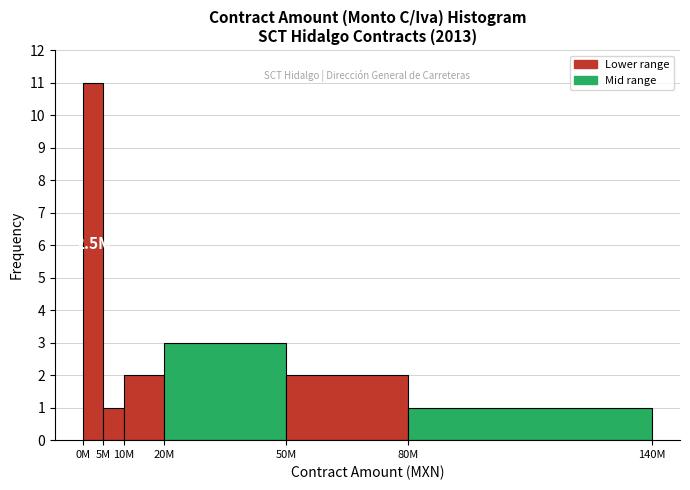

Reading left to right, what are all the values shown in this chart?

11	1	2	3	2	1